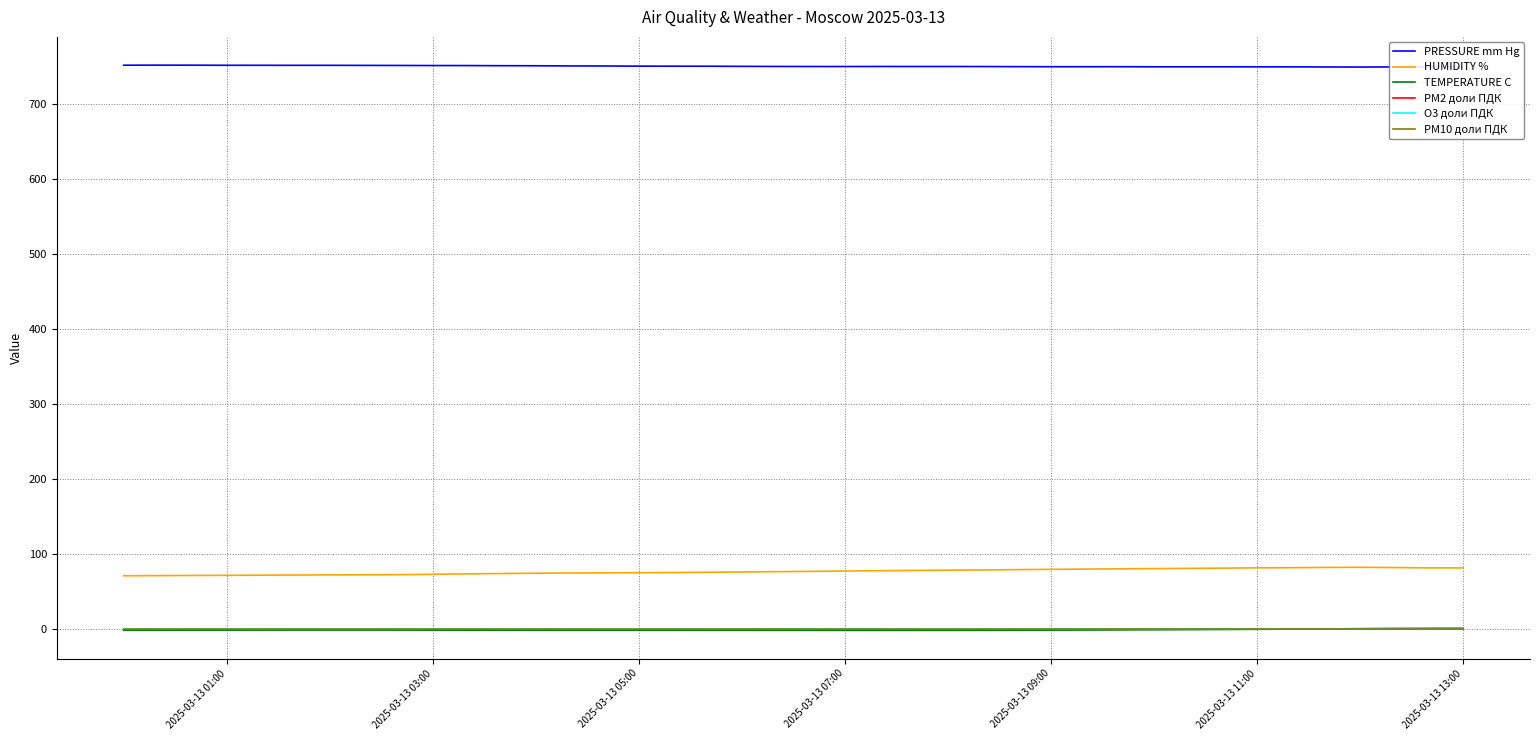

True or false: TEMPERATURE C and HUMIDITY % cross at least once.

False